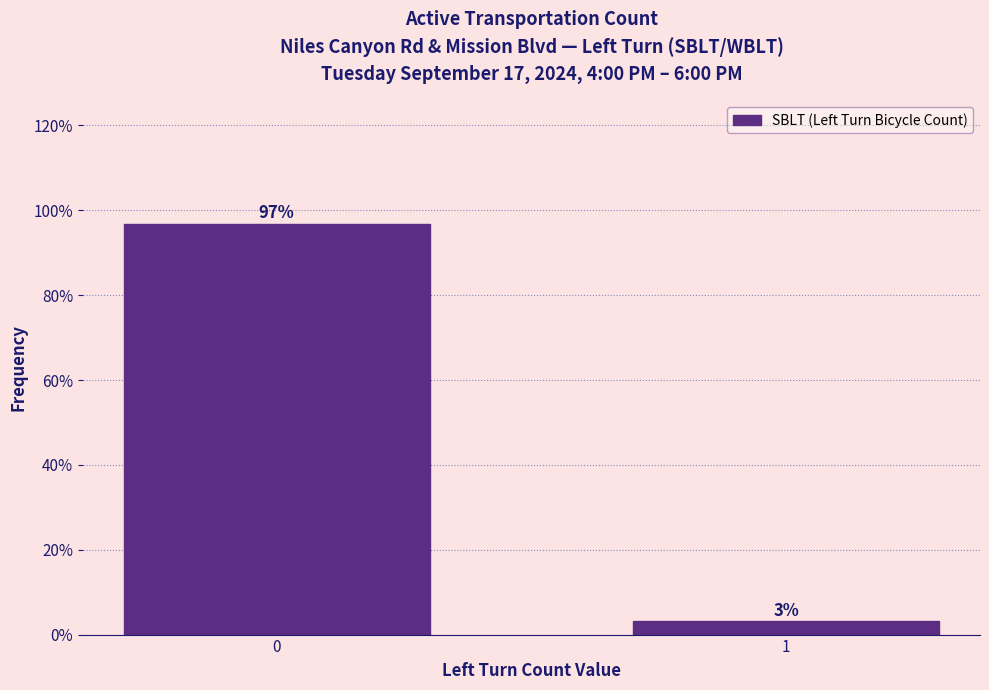

The value at 0 is 96.9. True or false?

True